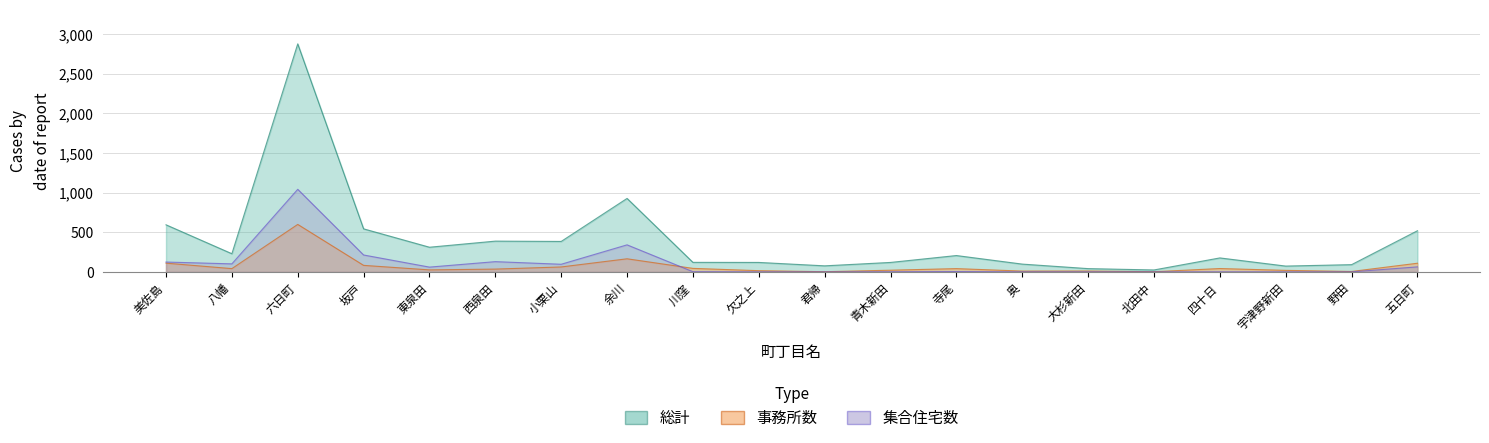

How many data points in 集合住宅数 are less than 4?

10